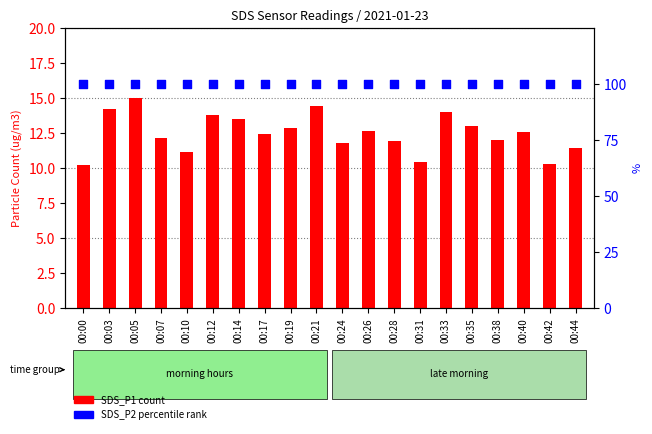

Which series reaches the maximum Y coordinate?

SDS_P2 percentile